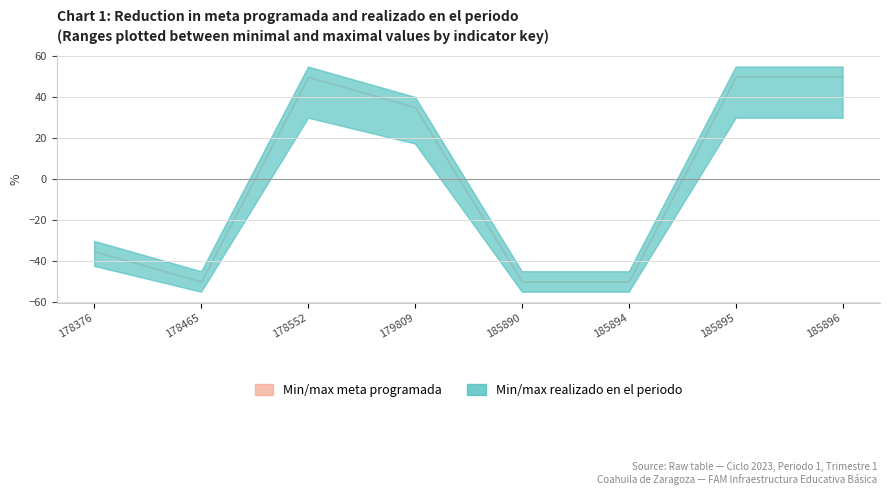

At which category is the sum across all series the highest?

178552